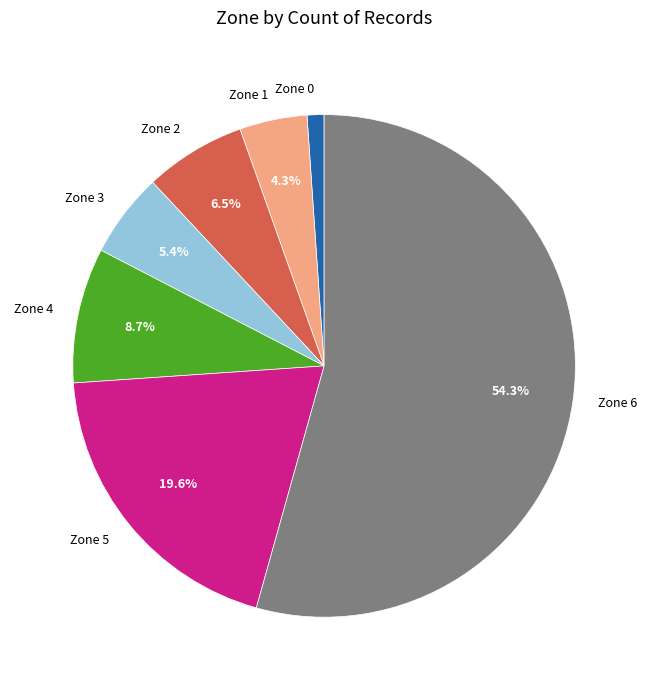

Which has a higher value, Zone 4 or Zone 5?

Zone 5